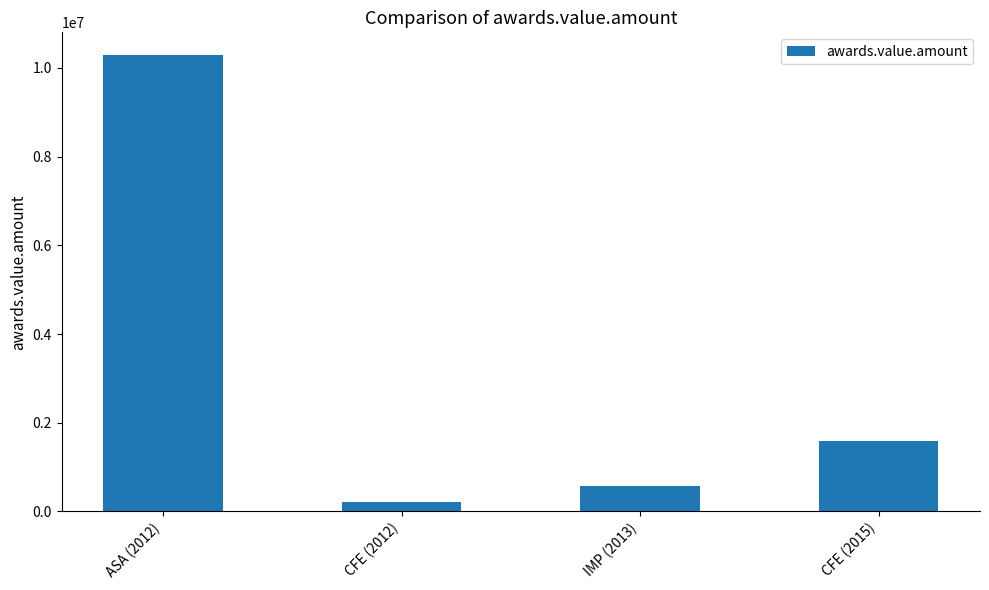

At which category does the chart reach its peak across all series?

ASA (2012)